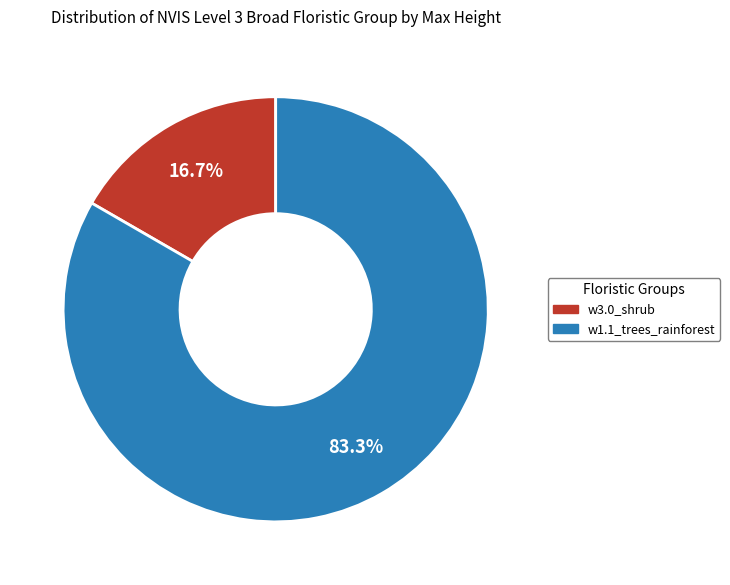

Rank the categories by value from lowest to highest.

w3.0_shrub, w1.1_trees_rainforest